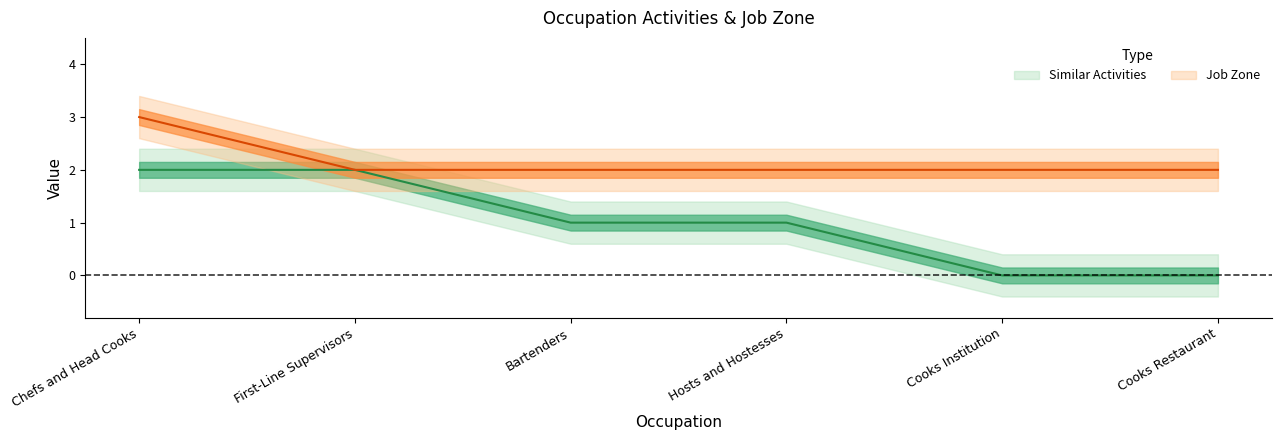

What value does the Job Zone series have at Hosts and Hostesses?

2